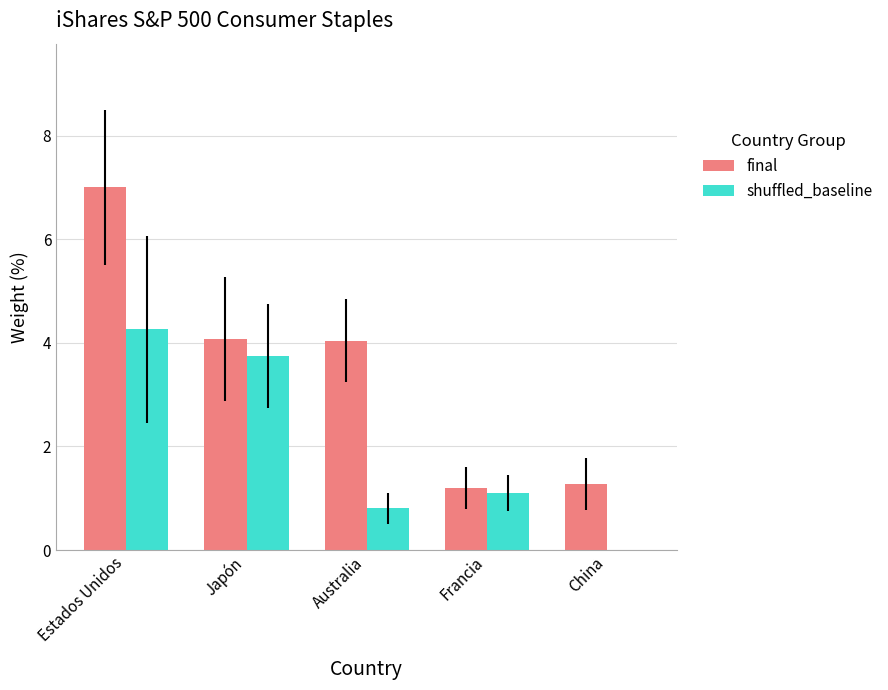

What are all the series names shown in the legend?

final, shuffled_baseline